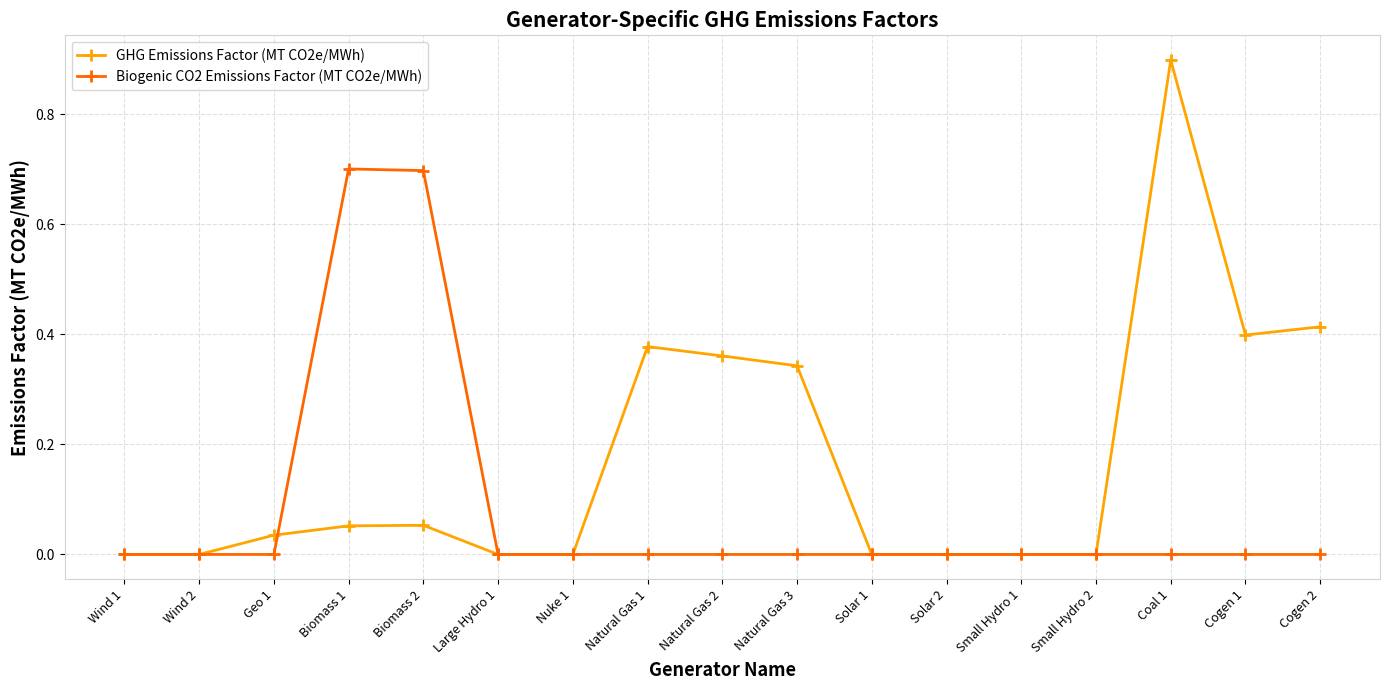

What is the difference between the maximum and minimum values in the GHG Emissions Factor (MT CO2e/MWh) series?

0.9